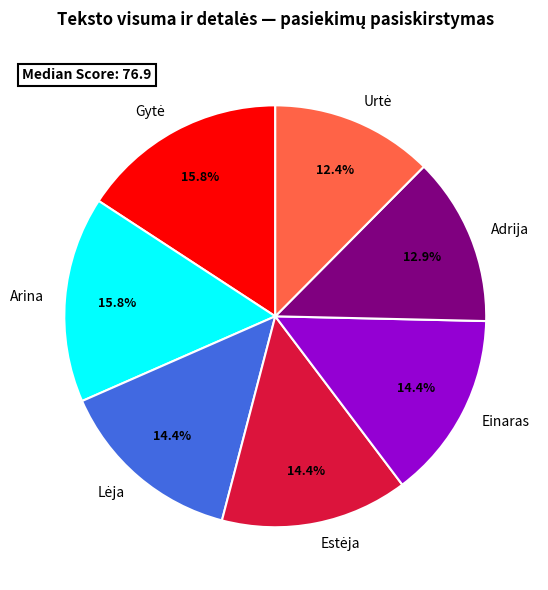

What percentage is NOT represented by Arina?

84.2%